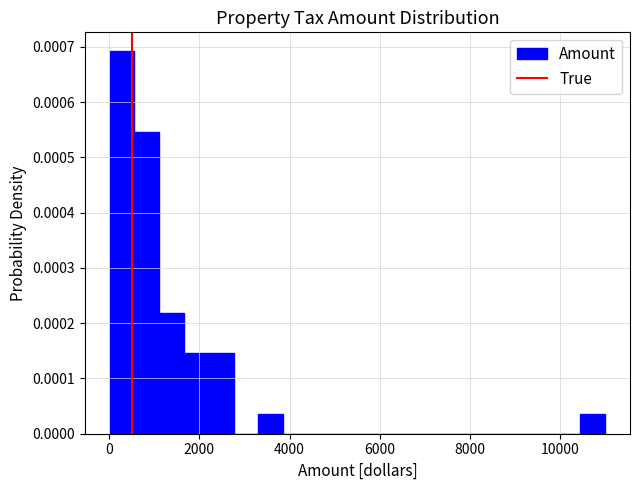

Read against the x-axis, roughly where is the centre of the tallest bar?

200